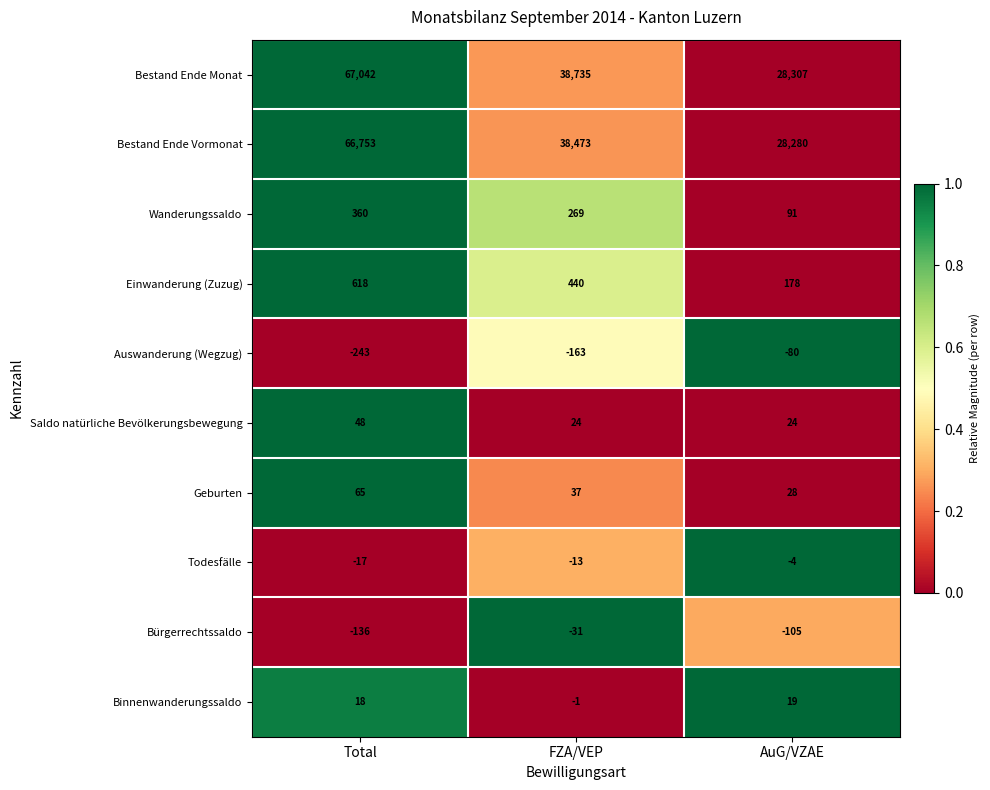

Which series has the widest spread of values?

Bestand Ende Monat